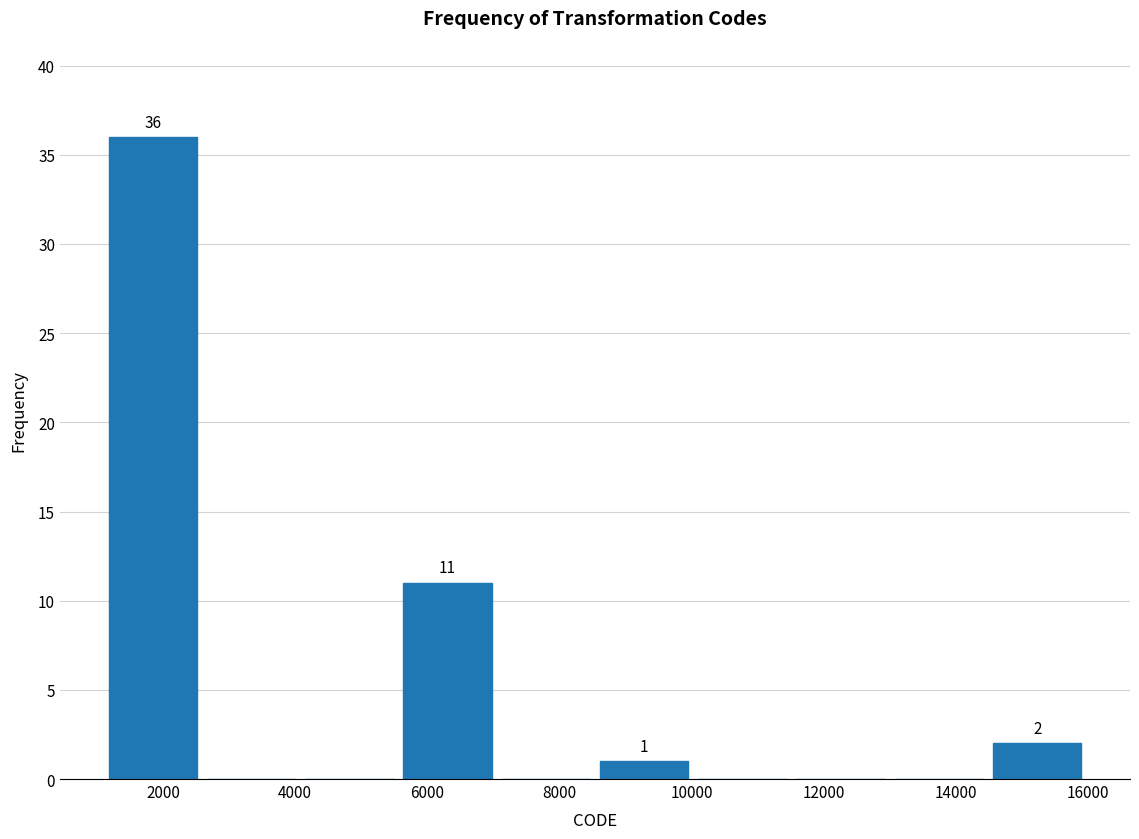

Which range on the x-axis has the tallest bar?

1200 to 2600